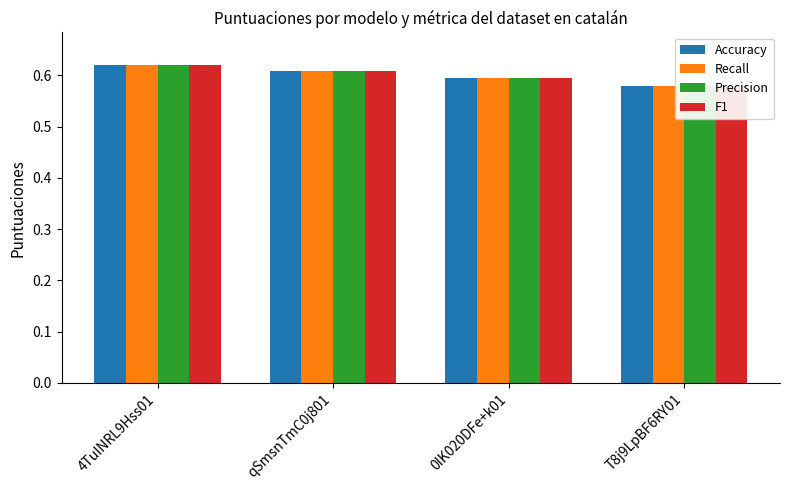

At which category is the sum across all series the highest?

4TuINRL9Hss01